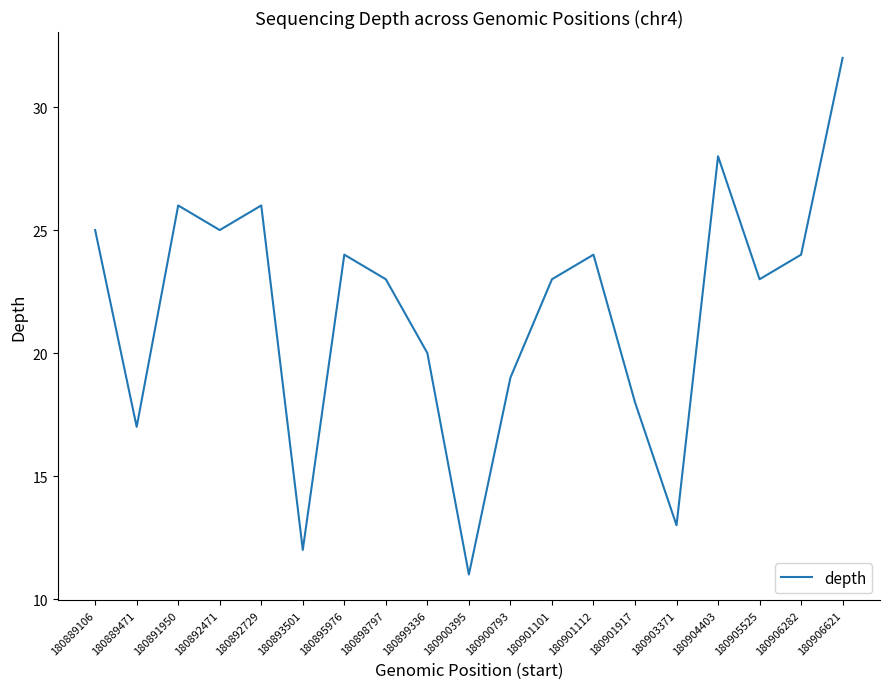

True or false: the data shows 28 at 180904403.

True